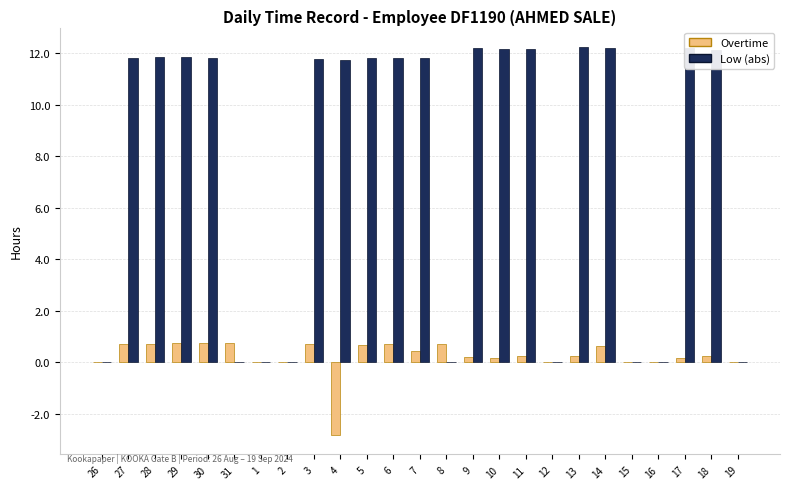

How many data points in Low (abs) are above 11?

16